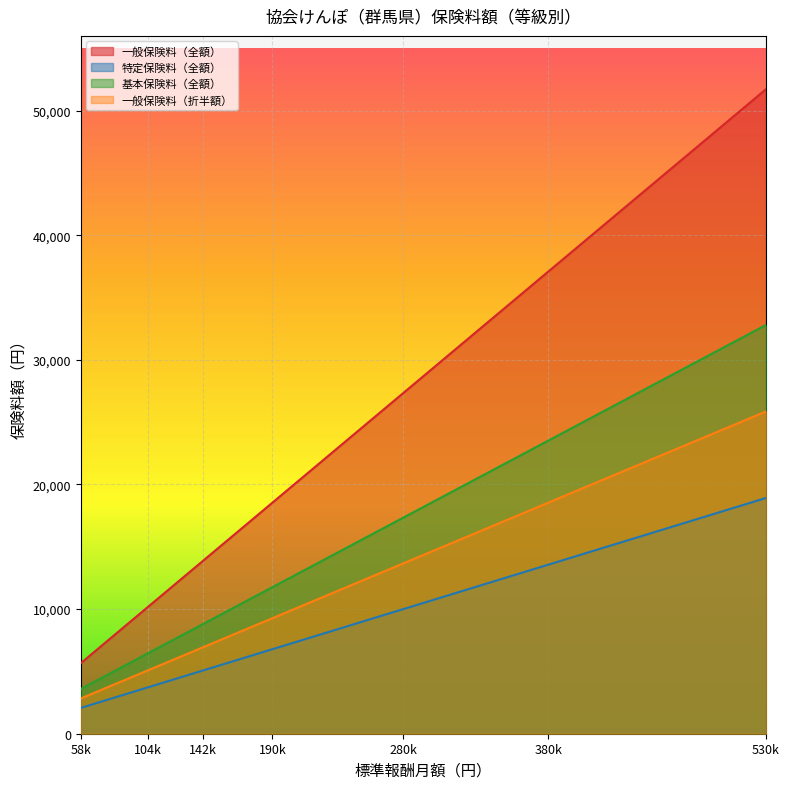

What is the smallest value displayed?

2070.6